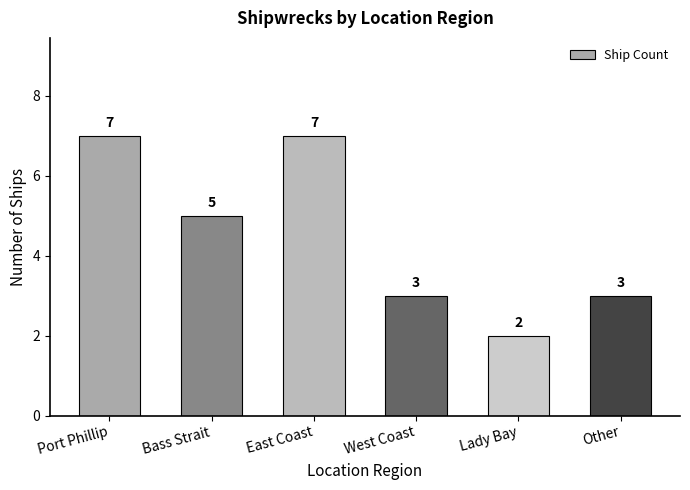

The value at Other is 5. True or false?

False